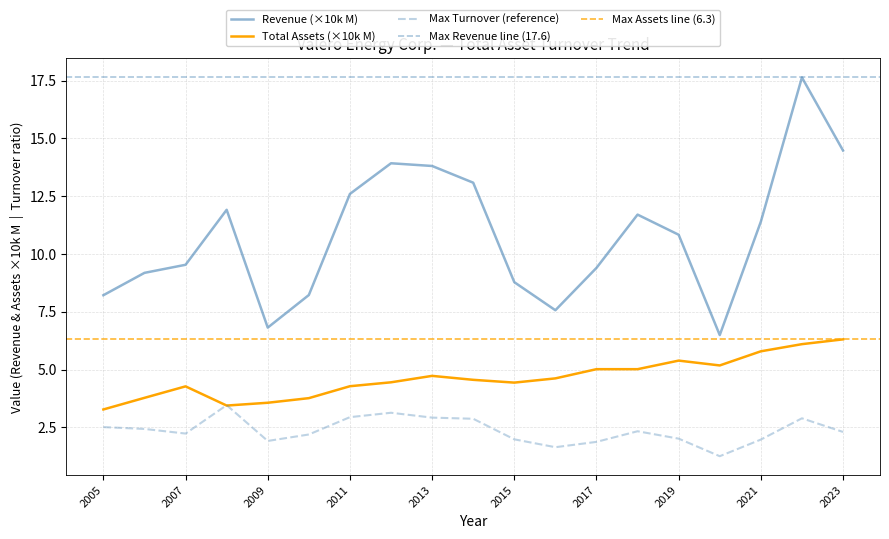

What is the value of the Revenue (M) point at the 14th from the left?

11.7